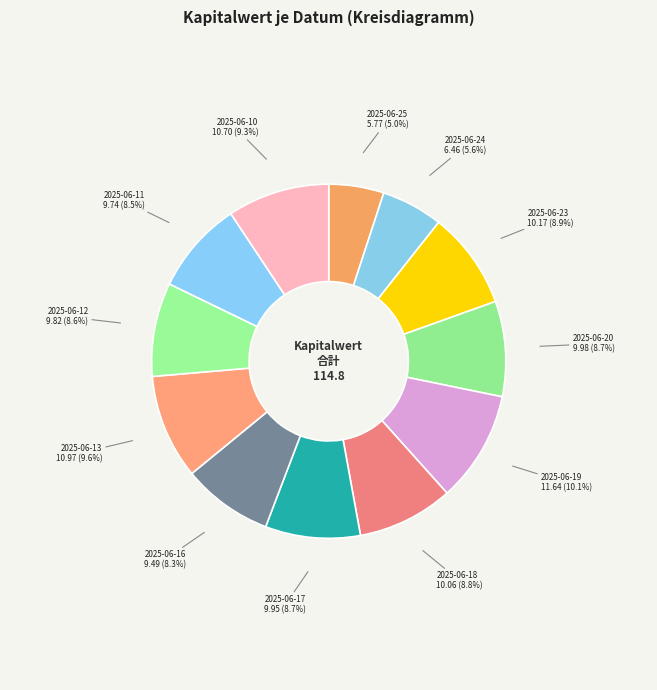

Which slice is the smallest?

2025-06-25